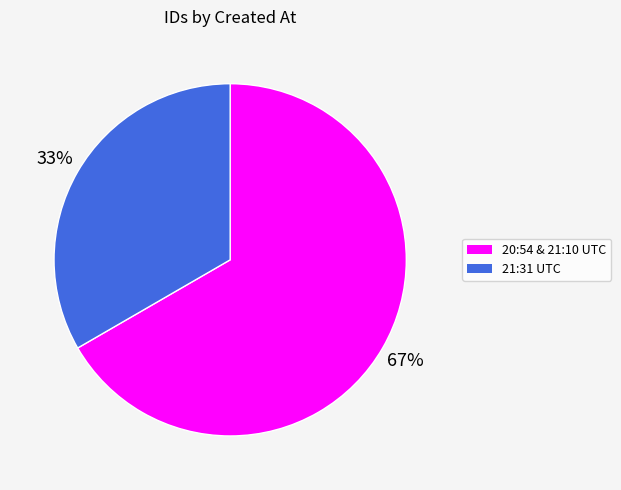

To the nearest percent, what is the average slice percentage?

50%